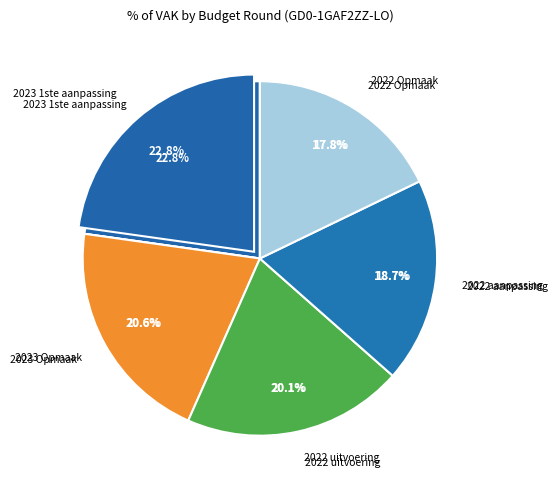

Combined, do 2019 aanpassing and 2022 uitvoering account for over 50%?

No